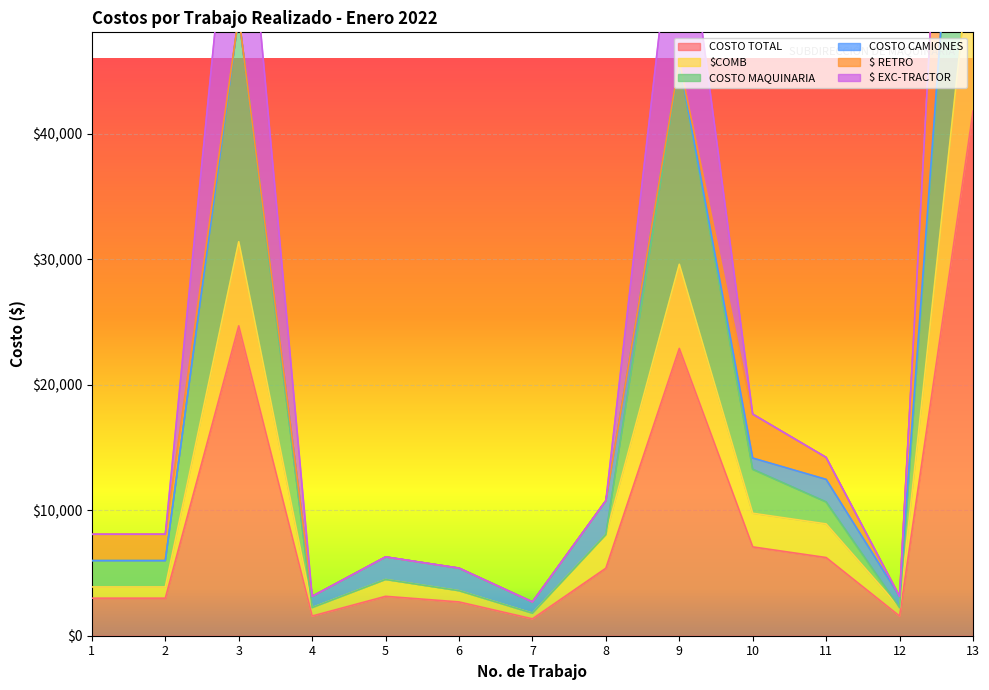

What is the maximum value for COSTO TOTAL?

41827.5